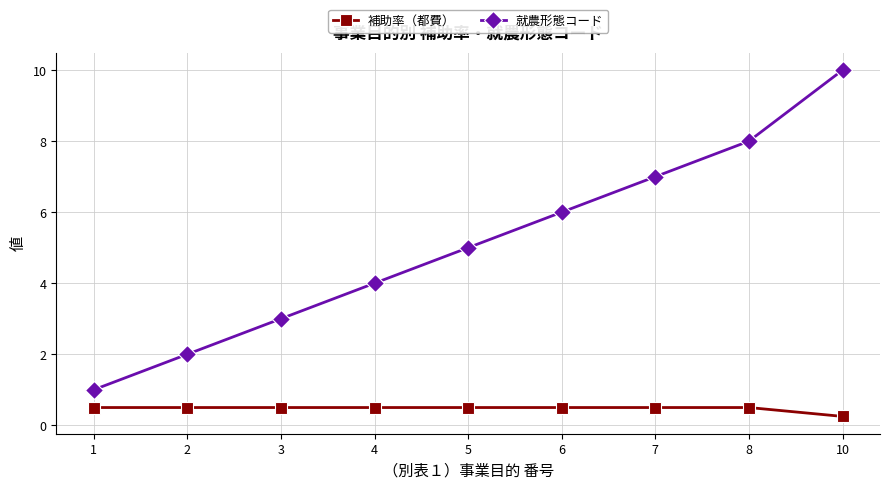

How many values in the 就農形態コード series are below 5?

4